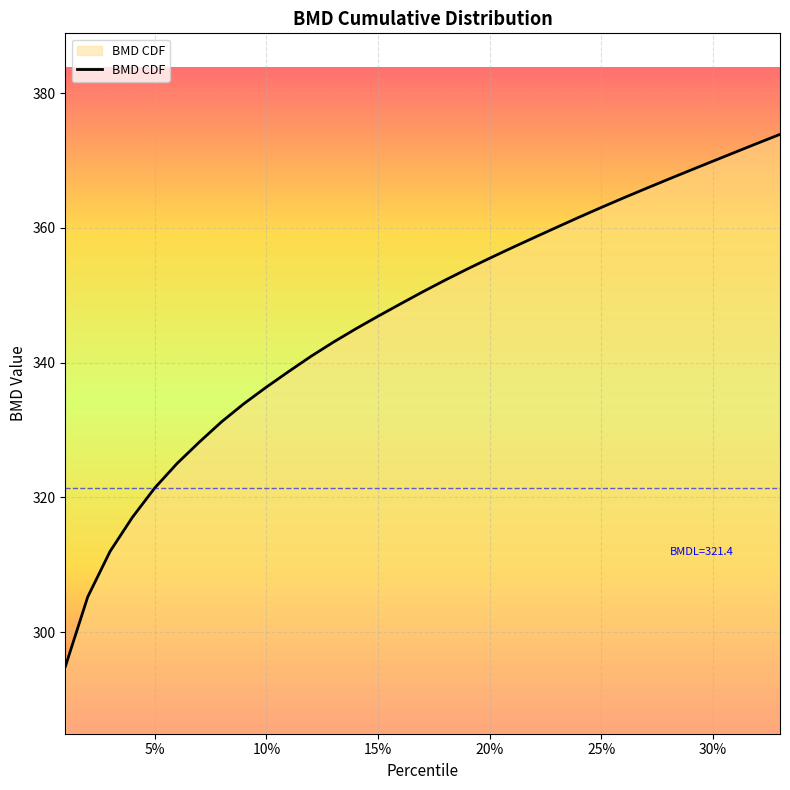

True or false: the data has more than 0 interior local peaks.

False